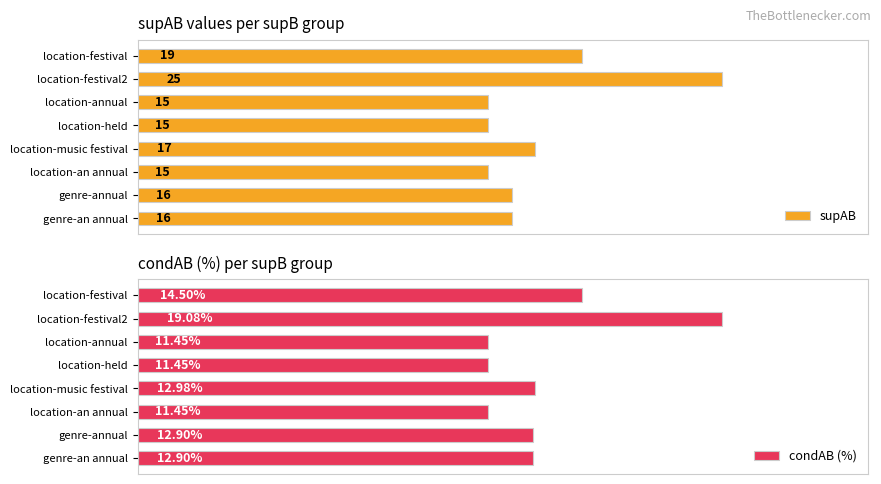

What is the difference between the maximum and minimum values in the supAB series?

10.0